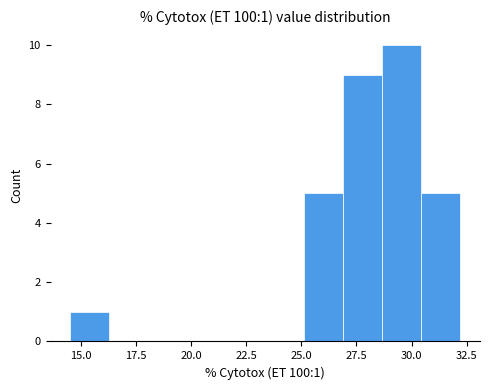

Read against the x-axis, roughly where is the centre of the tallest bar?

29.5